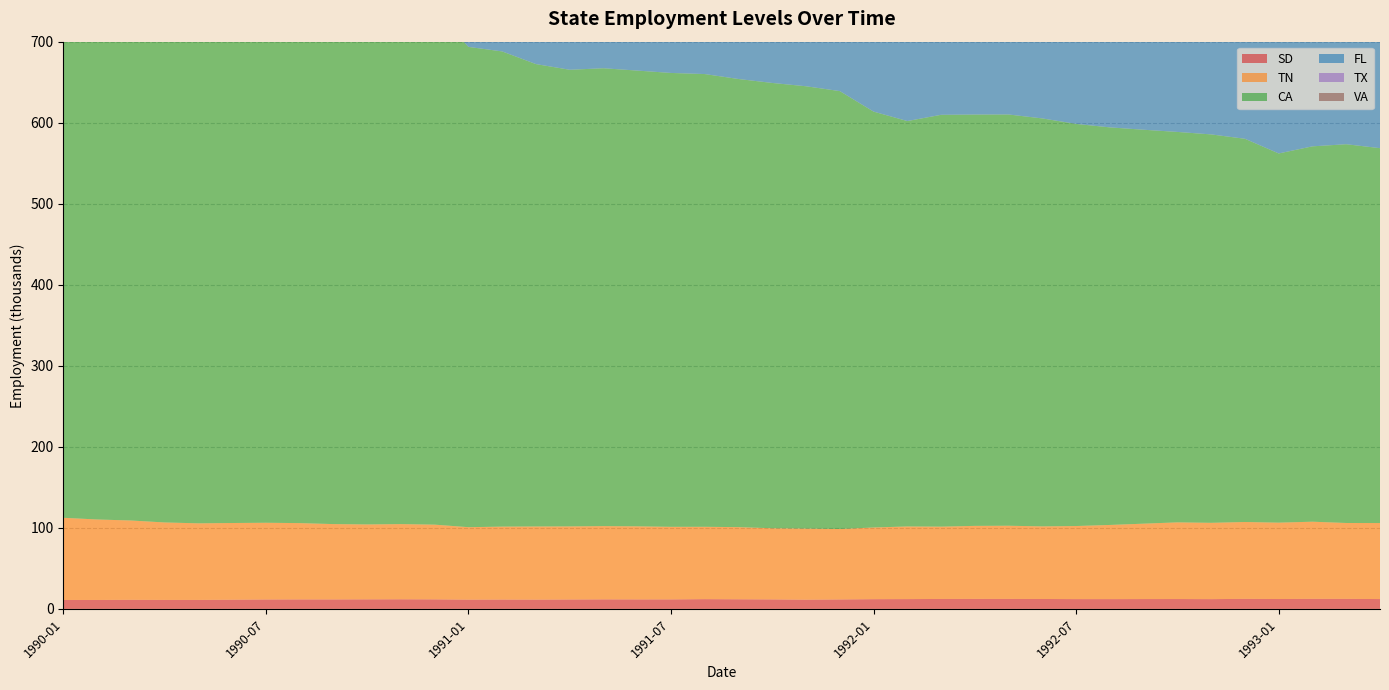

Reading left to right, transcribe all the data shown in this chart.

SD: 1990-01=11.1	1990-02=11.1	1990-03=11.2	1990-04=11.1	1990-05=11.1	1990-06=11.4	1990-07=11.6	1990-08=11.7	1990-09=11.7	1990-10=11.8	1990-11=11.9	1990-12=11.8	1991-01=11.4	1991-02=11.5	1991-03=11.5	1991-04=11.6	1991-05=11.8	1991-06=11.7	1991-07=11.7	1991-08=12.1	1991-09=11.9	1991-10=11.7	1991-11=11.4	1991-12=11.7	1992-01=12.0	1992-02=12.1	1992-03=12.3	1992-04=12.4	1992-05=12.3	1992-06=12.3	1992-07=12.1	1992-08=12.1	1992-09=12.2	1992-10=12.2	1992-11=12.1	1992-12=12.4	1993-01=12.2	1993-02=12.4	1993-03=12.4	1993-04=12.2
TN: 1990-01=101.4	1990-02=99.3	1990-03=97.9	1990-04=95.6	1990-05=94.5	1990-06=94.7	1990-07=94.7	1990-08=94.2	1990-09=93.0	1990-10=92.4	1990-11=92.8	1990-12=92.2	1991-01=89.4	1991-02=90.0	1991-03=90.3	1991-04=90.2	1991-05=90.4	1991-06=90.2	1991-07=89.6	1991-08=89.3	1991-09=89.0	1991-10=87.8	1991-11=87.8	1991-12=86.9	1992-01=88.5	1992-02=89.6	1992-03=89.2	1992-04=90.1	1992-05=90.3	1992-06=89.6	1992-07=90.2	1992-08=91.5	1992-09=93.0	1992-10=94.6	1992-11=94.2	1992-12=94.8	1993-01=94.2	1993-02=95.2	1993-03=93.6	1993-04=93.8
CA: 1990-01=648.6	1990-02=647.9	1990-03=650.3	1990-04=649.7	1990-05=648.2	1990-06=648.5	1990-07=646.1	1990-08=643.5	1990-09=643.0	1990-10=641.0	1990-11=637.0	1990-12=634.7	1991-01=592.7	1991-02=586.4	1991-03=570.6	1991-04=563.5	1991-05=565.0	1991-06=562.4	1991-07=560.1	1991-08=558.7	1991-09=553.0	1991-10=549.5	1991-11=545.8	1991-12=540.4	1992-01=513.2	1992-02=500.3	1992-03=508.2	1992-04=507.6	1992-05=507.5	1992-06=503.4	1992-07=496.2	1992-08=490.6	1992-09=486.1	1992-10=481.8	1992-11=479.3	1992-12=472.9	1993-01=455.6	1993-02=463.2	1993-03=467.4	1993-04=462.6
FL: 1990-01=428.6	1990-02=428.0	1990-03=426.2	1990-04=420.8	1990-05=416.1	1990-06=415.1	1990-07=411.5	1990-08=409.5	1990-09=402.1	1990-10=396.9	1990-11=389.7	1990-12=383.8	1991-01=378.1	1991-02=372.2	1991-03=368.5	1991-04=365.1	1991-05=362.9	1991-06=360.0	1991-07=356.9	1991-08=358.8	1991-09=353.5	1991-10=350.1	1991-11=348.8	1991-12=346.3	1992-01=348.9	1992-02=345.8	1992-03=345.2	1992-04=346.5	1992-05=346.5	1992-06=346.0	1992-07=347.8	1992-08=348.9	1992-09=351.4	1992-10=360.9	1992-11=362.9	1992-12=364.6	1993-01=365.2	1993-02=367.3	1993-03=366.9	1993-04=367.8
TX: 1990-01=342.8	1990-02=342.0	1990-03=342.1	1990-04=341.7	1990-05=345.2	1990-06=347.7	1990-07=346.9	1990-08=349.0	1990-09=350.7	1990-10=346.1	1990-11=347.1	1990-12=347.7	1991-01=349.3	1991-02=351.7	1991-03=355.5	1991-04=349.3	1991-05=347.1	1991-06=347.6	1991-07=346.1	1991-08=345.2	1991-09=347.2	1991-10=346.7	1991-11=346.8	1991-12=345.7	1992-01=340.3	1992-02=340.5	1992-03=342.9	1992-04=346.1	1992-05=347.6	1992-06=345.6	1992-07=347.6	1992-08=347.3	1992-09=346.3	1992-10=348.9	1992-11=347.8	1992-12=346.6	1993-01=346.2	1993-02=347.1	1993-03=348.8	1993-04=349.1
VA: 1990-01=189.7	1990-02=191.7	1990-03=192.5	1990-04=187.4	1990-05=186.2	1990-06=185.2	1990-07=181.0	1990-08=179.6	1990-09=176.5	1990-10=173.0	1990-11=171.6	1990-12=168.4	1991-01=160.0	1991-02=157.5	1991-03=156.0	1991-04=154.5	1991-05=153.6	1991-06=152.5	1991-07=149.3	1991-08=149.8	1991-09=149.3	1991-10=148.9	1991-11=148.5	1991-12=147.8	1992-01=146.8	1992-02=147.0	1992-03=146.1	1992-04=145.9	1992-05=145.3	1992-06=144.6	1992-07=145.1	1992-08=144.9	1992-09=145.5	1992-10=145.5	1992-11=145.9	1992-12=147.4	1993-01=149.1	1993-02=152.4	1993-03=149.9	1993-04=150.4